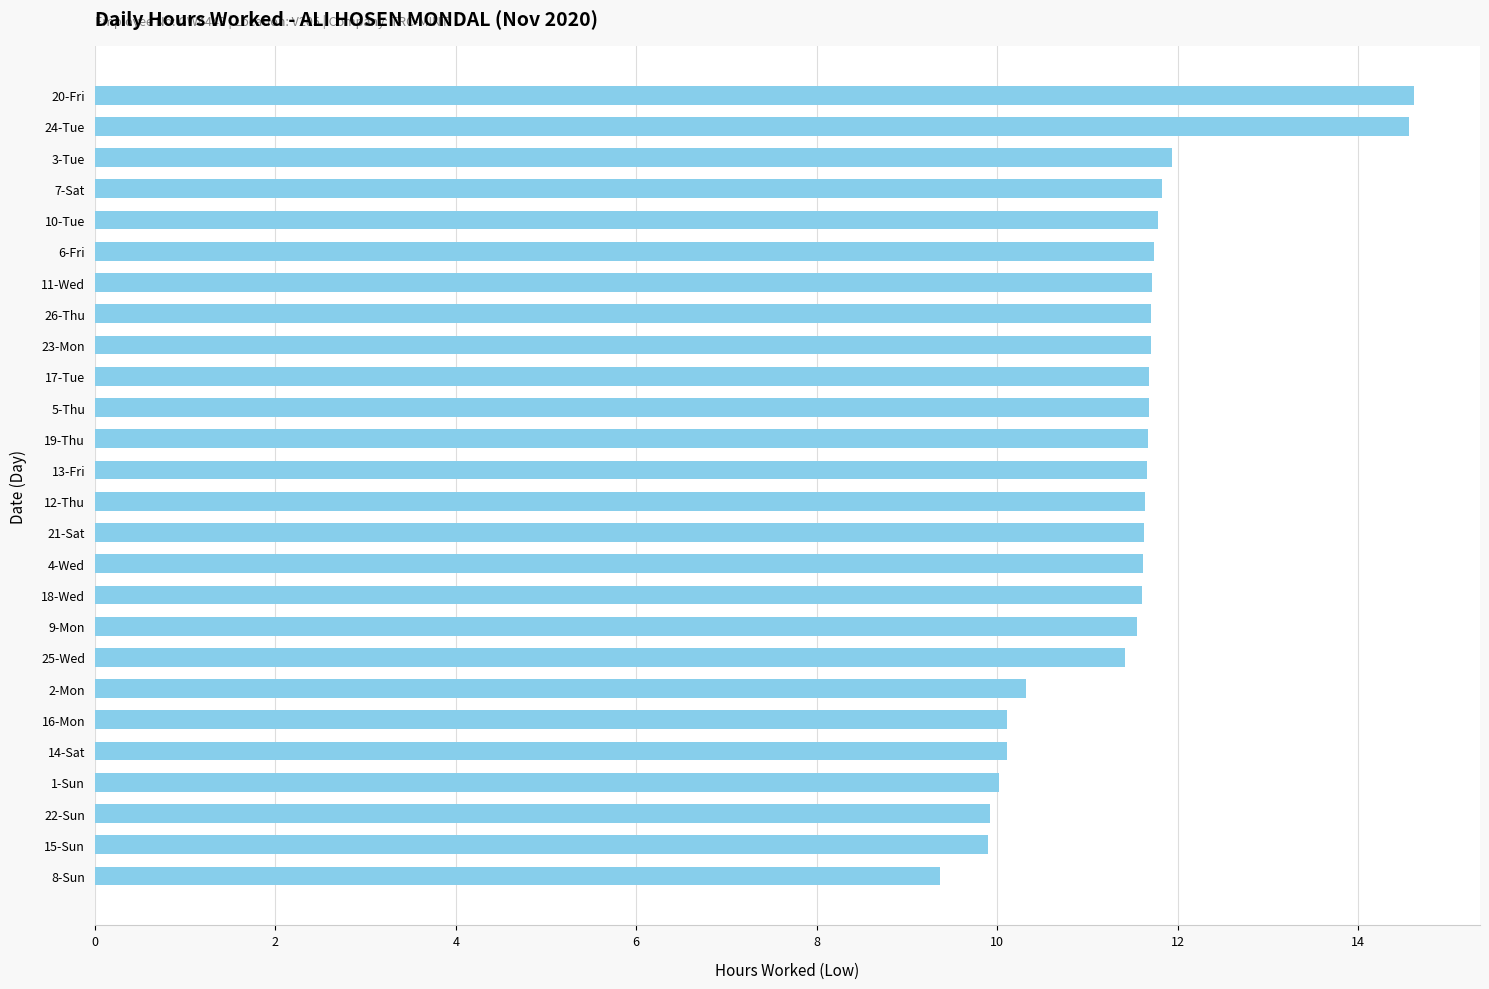

What is the sum of all values?

297.5